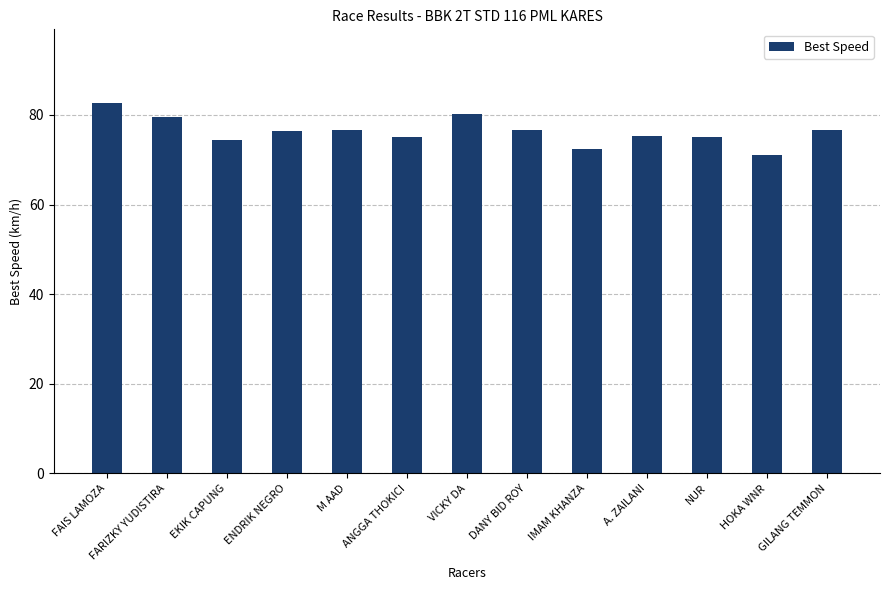

What is the difference between the second highest and minimum values?

9.3